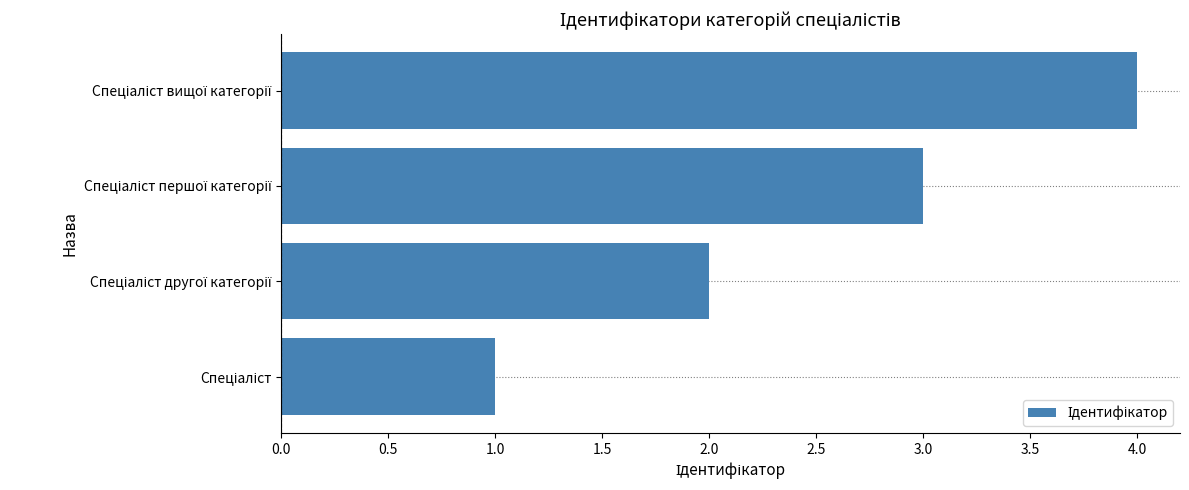

Does the chart contain any negative values?

No